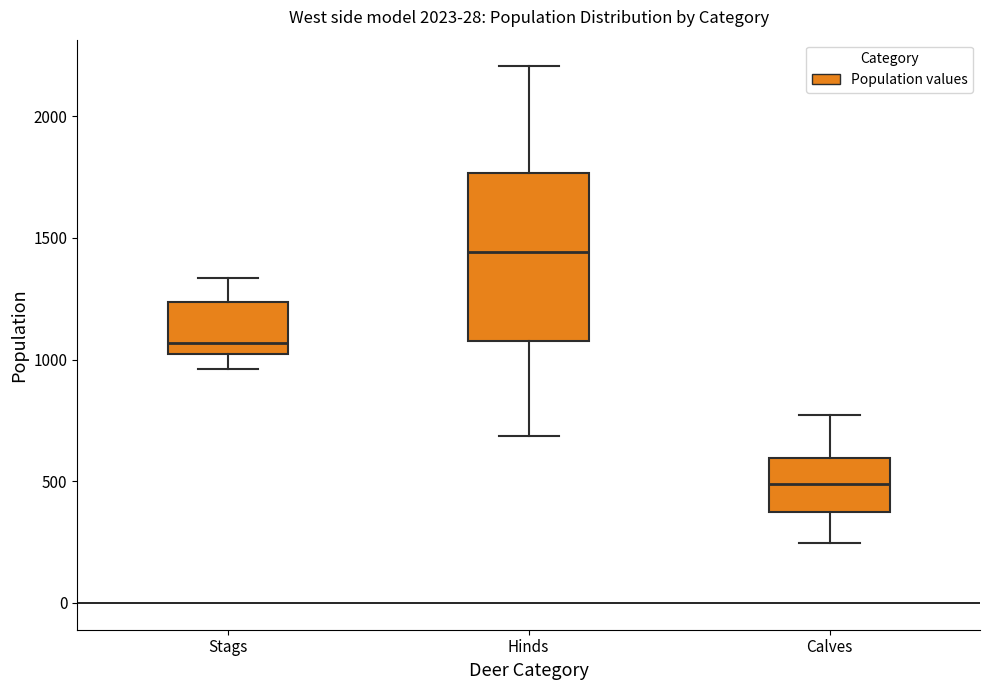

Reading left to right, transcribe this box plot: for each box, give where its median line is, the range the box spans, and where its two whiskers end, as read against the y-axis. The values are not printed on the chart, so give them approximately, as read against the axis.

Stags: median 1050, box 1000 to 1250, whiskers 950 to 1350
Hinds: median 1450, box 1100 to 1750, whiskers 700 to 2200
Calves: median 500, box 350 to 600, whiskers 250 to 750